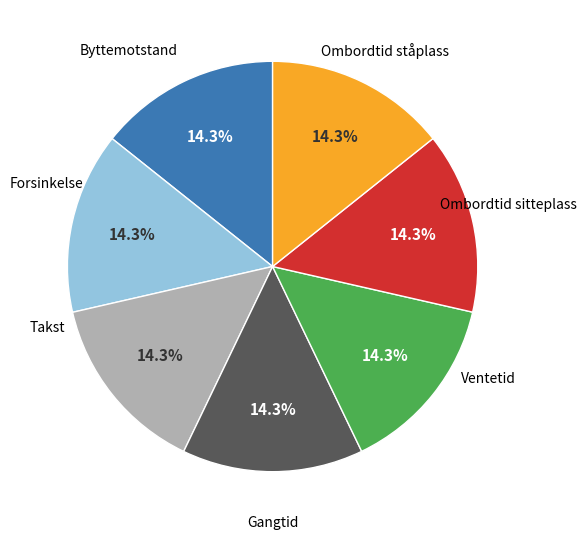

Is there a majority slice in this chart?

No